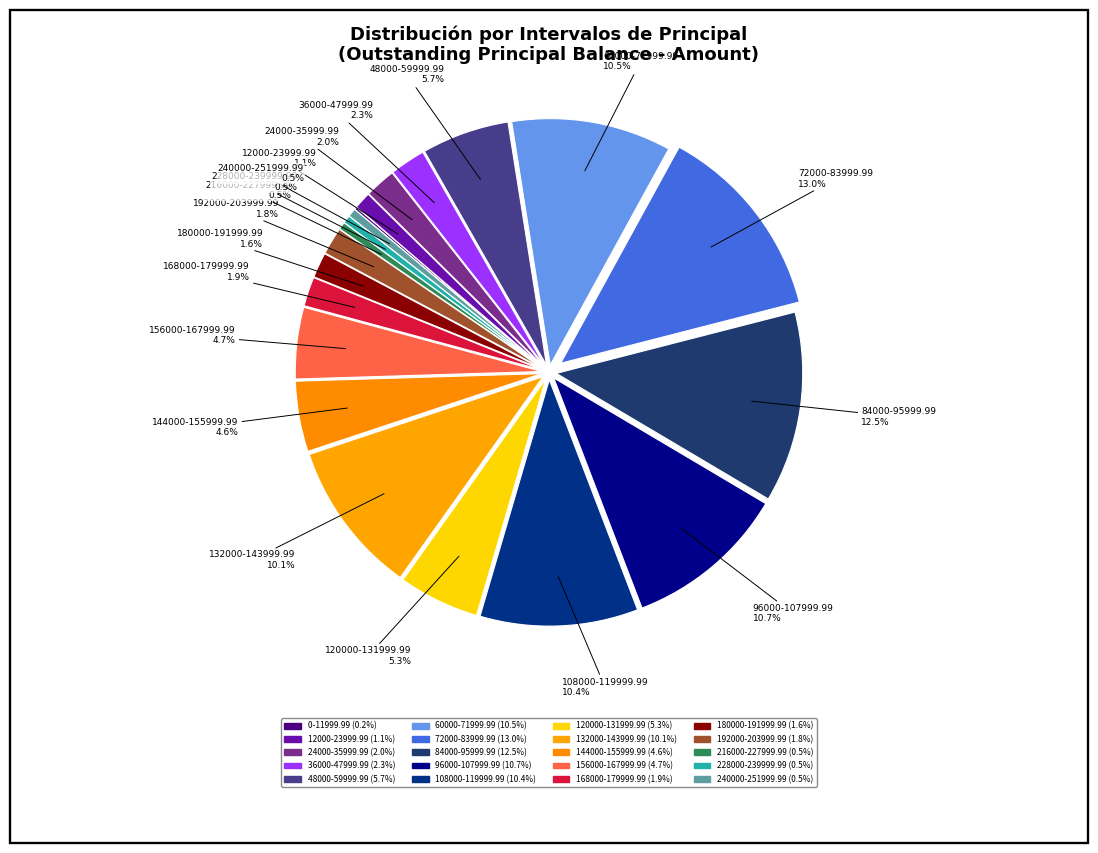

True or false: 216000-227999.99 accounts for 1% of the total.

False